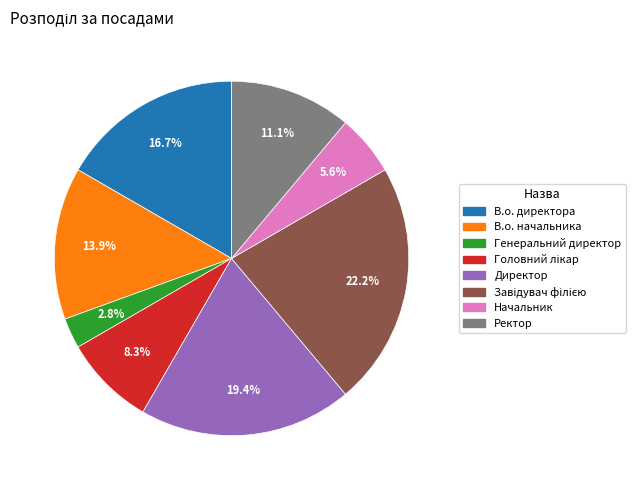

How much of the chart is everything except Директор?

80.6%